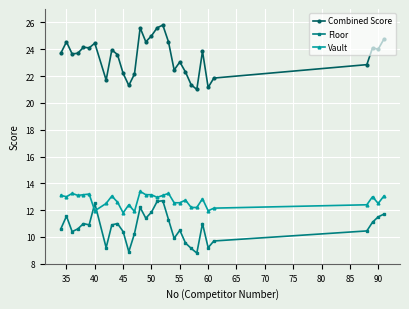

What is the maximum value for Combined Score?

25.8